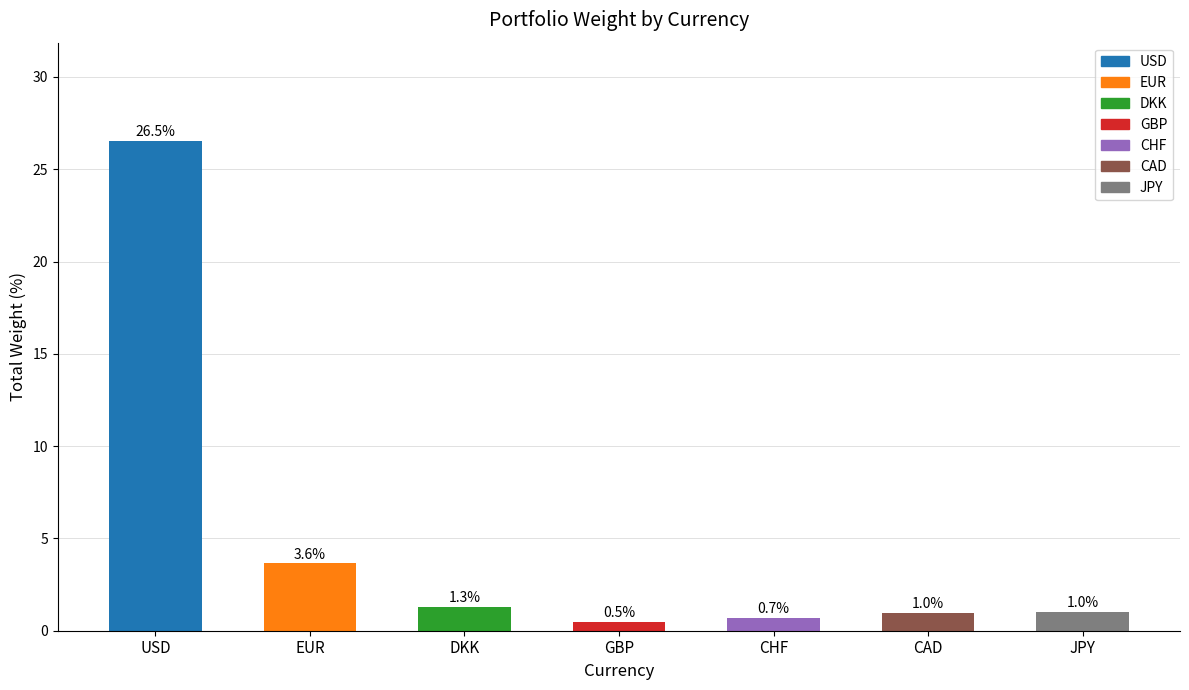

Is it true that the value at USD is 44.2?

False